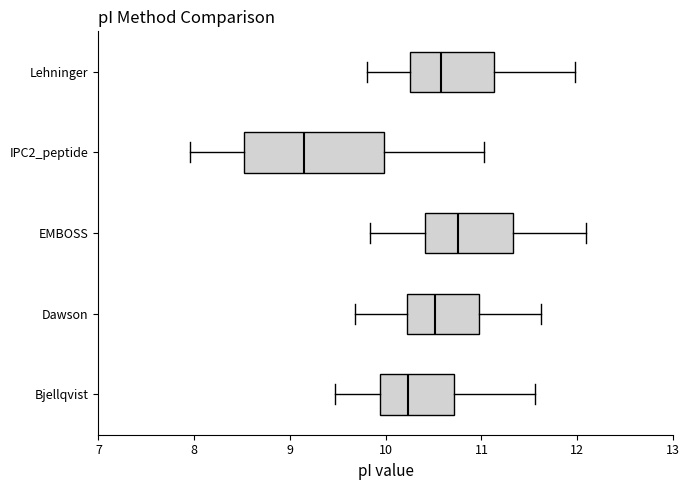

Reading bottom to top, transcribe this box plot: for each box, give where its median line is, the range the box spans, and where its two whiskers end, as read against the x-axis. The values are not printed on the chart, so give them approximately, as read against the axis.

Bjellqvist: median 10.2, box 9.9 to 10.7, whiskers 9.5 to 11.6
Dawson: median 10.5, box 10.2 to 11.0, whiskers 9.7 to 11.6
EMBOSS: median 10.8, box 10.4 to 11.3, whiskers 9.8 to 12.1
IPC2_peptide: median 9.2, box 8.5 to 10.0, whiskers 8.0 to 11.0
Lehninger: median 10.6, box 10.3 to 11.1, whiskers 9.8 to 12.0